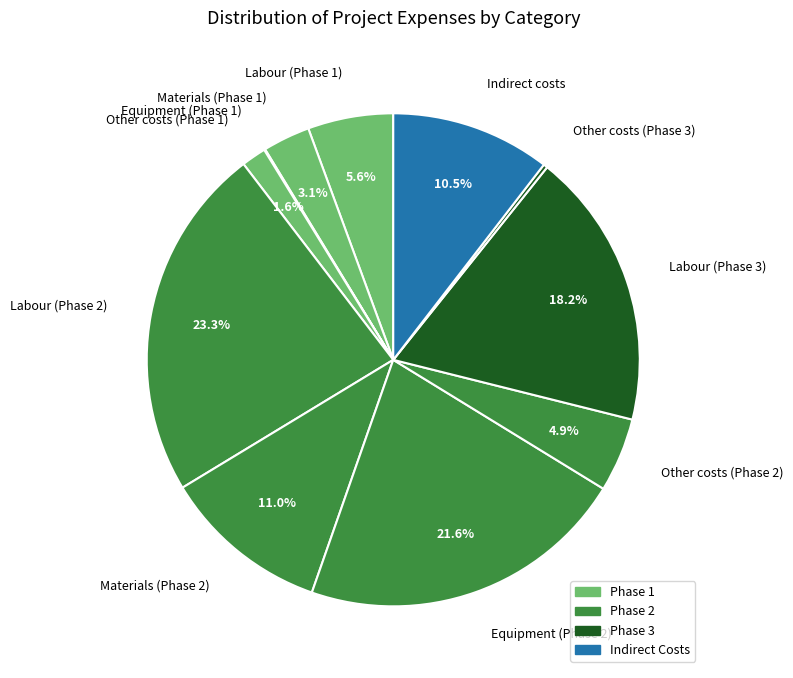

Is there a majority slice in this chart?

No